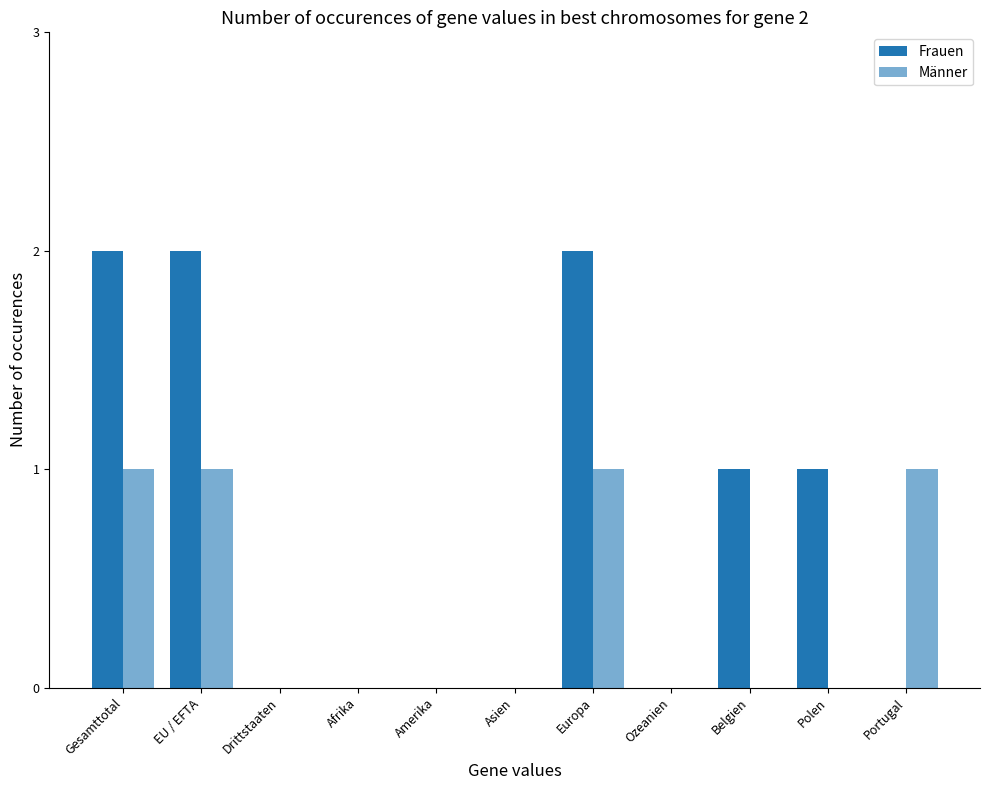

What is the difference between the maximum and minimum values in the Männer series?

1